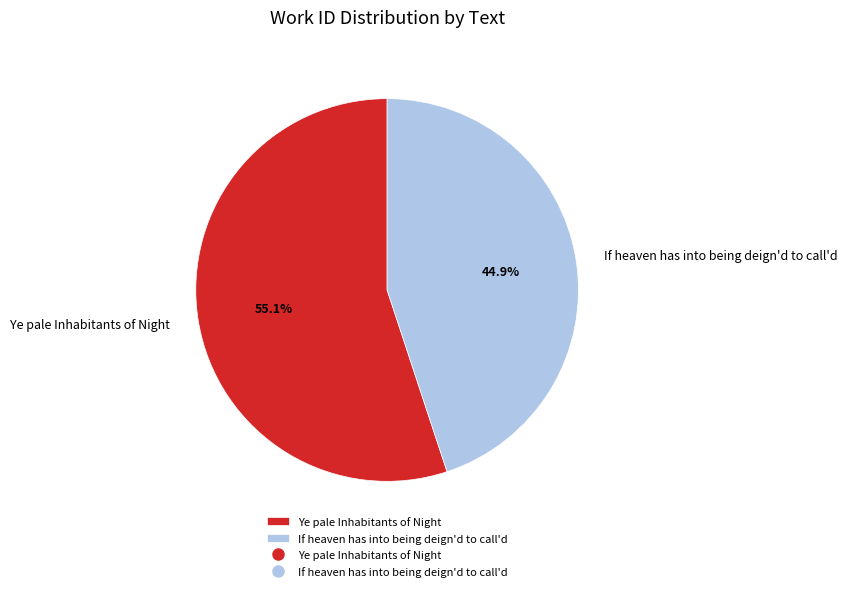

To the nearest percent, what is the difference between the If heaven has into being deign'd to call'd and Ye pale Inhabitants of Night slice percentages?

10%